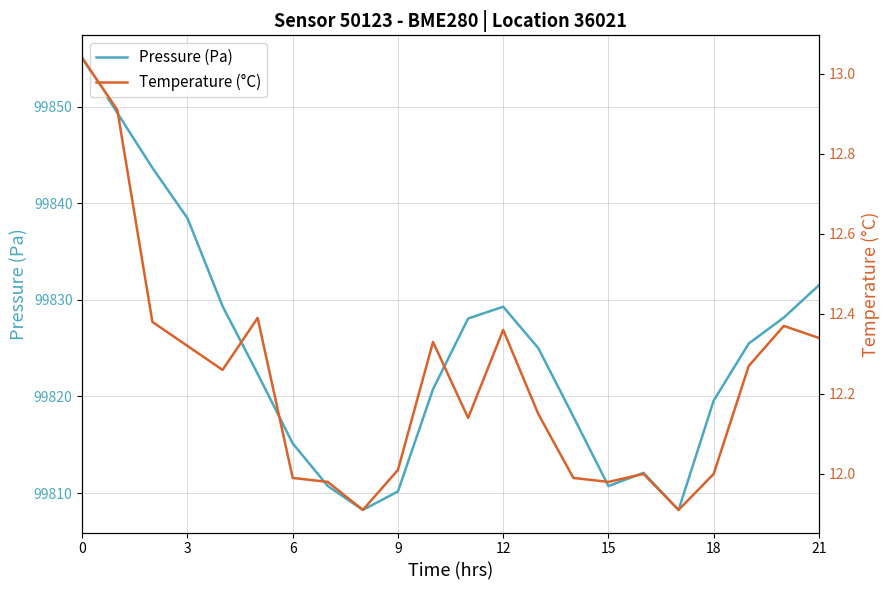

What is the total value across all series at 0?

99868.1